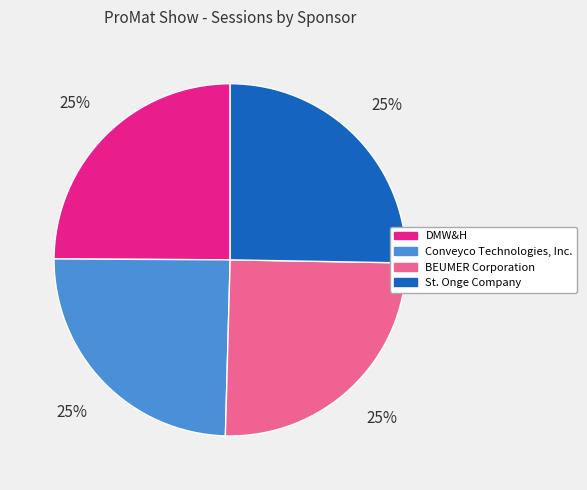

Is DMW&H the majority of the pie?

No